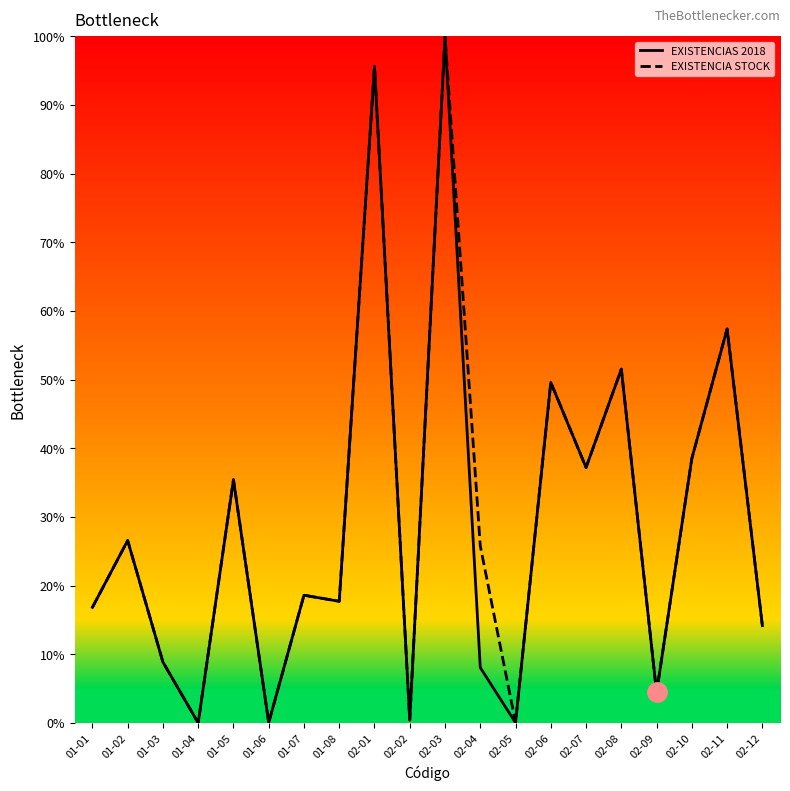

The EXISTENCIA STOCK series shows 4.4 at 02-09. True or false?

True